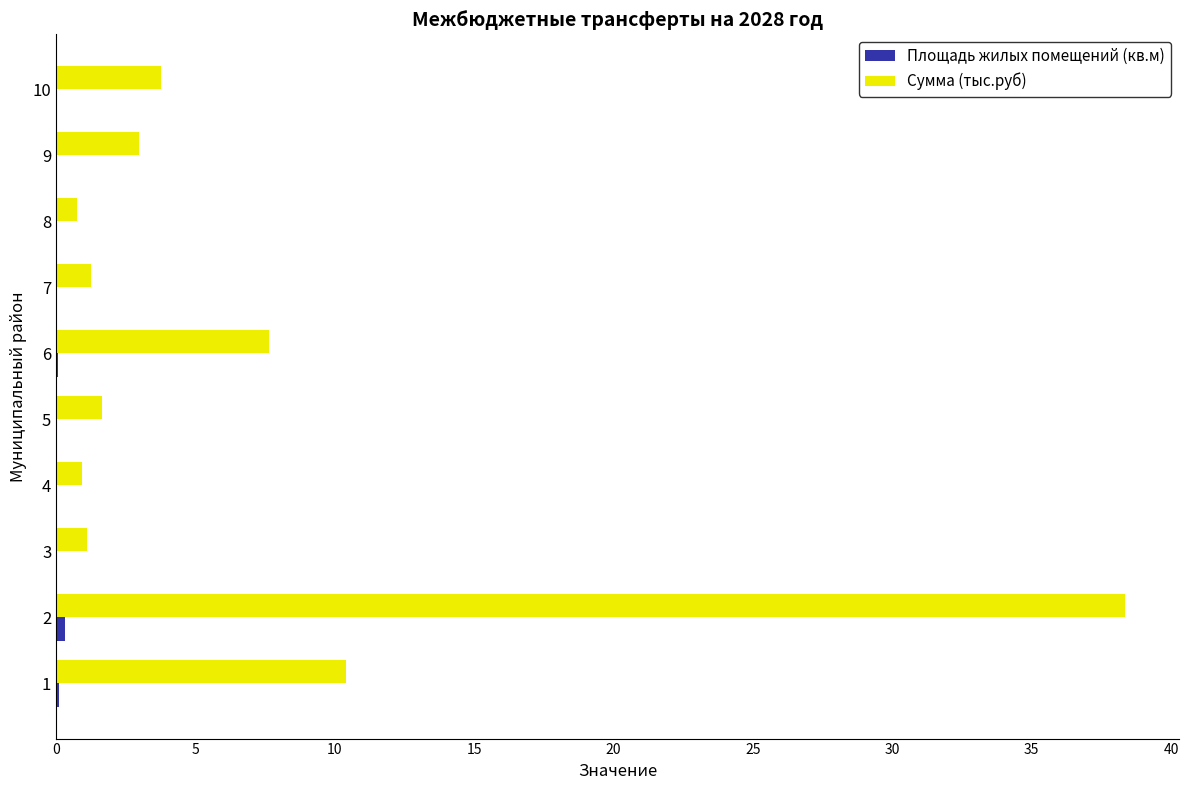

Which series has the largest total across all categories?

Сумма (тыс.руб)